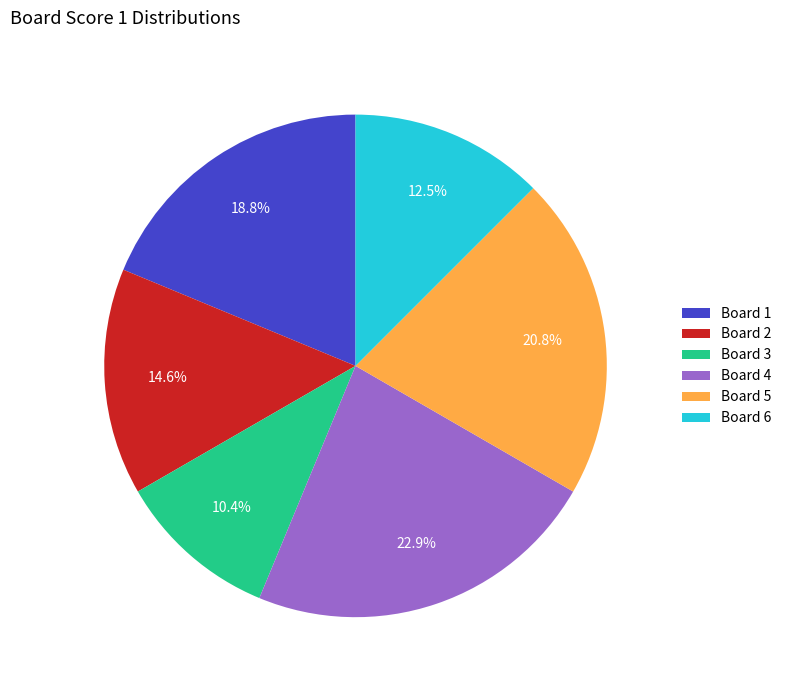

Rank the categories by value from highest to lowest.

Board 4, Board 5, Board 1, Board 2, Board 6, Board 3